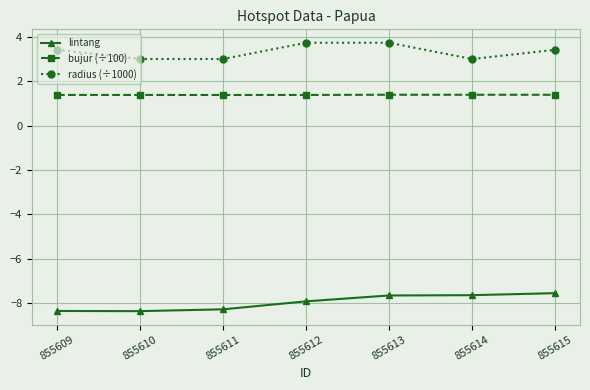

What is the smallest value displayed?

-8.4